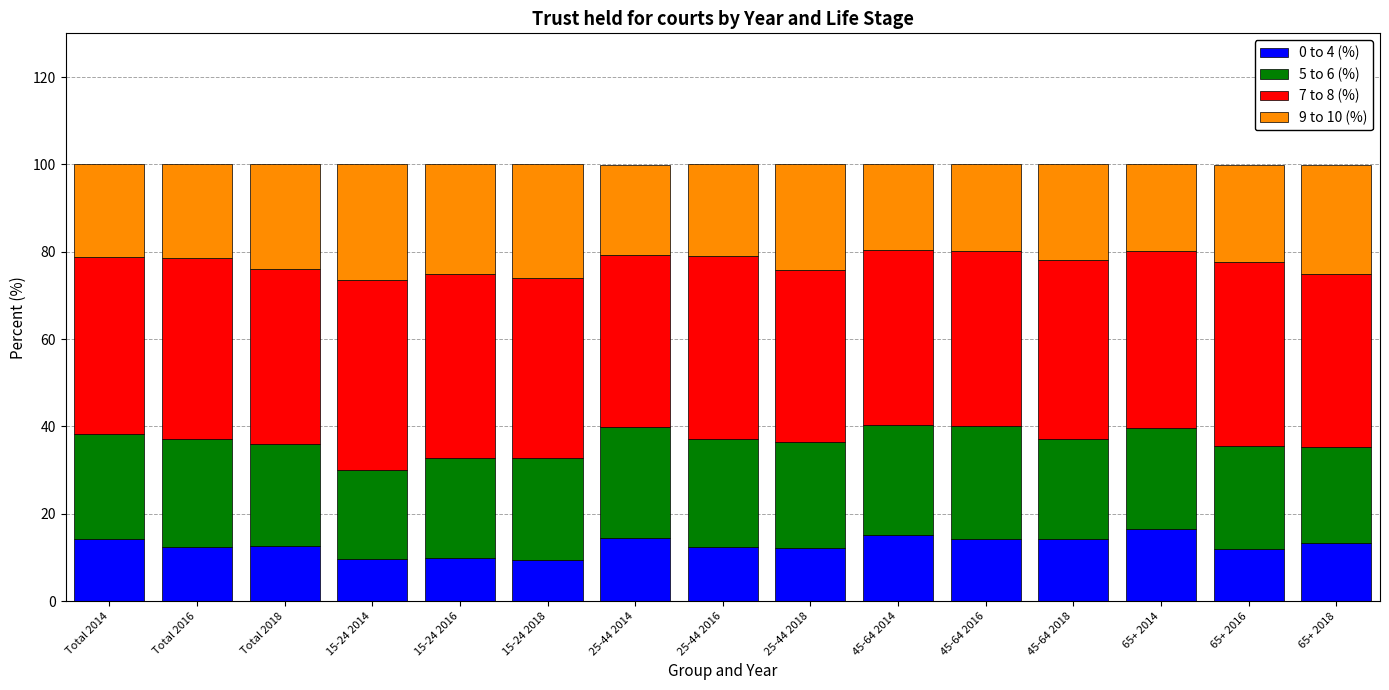

What is the difference between the maximum and second lowest values in the 0 to 4 (%) series?

6.9